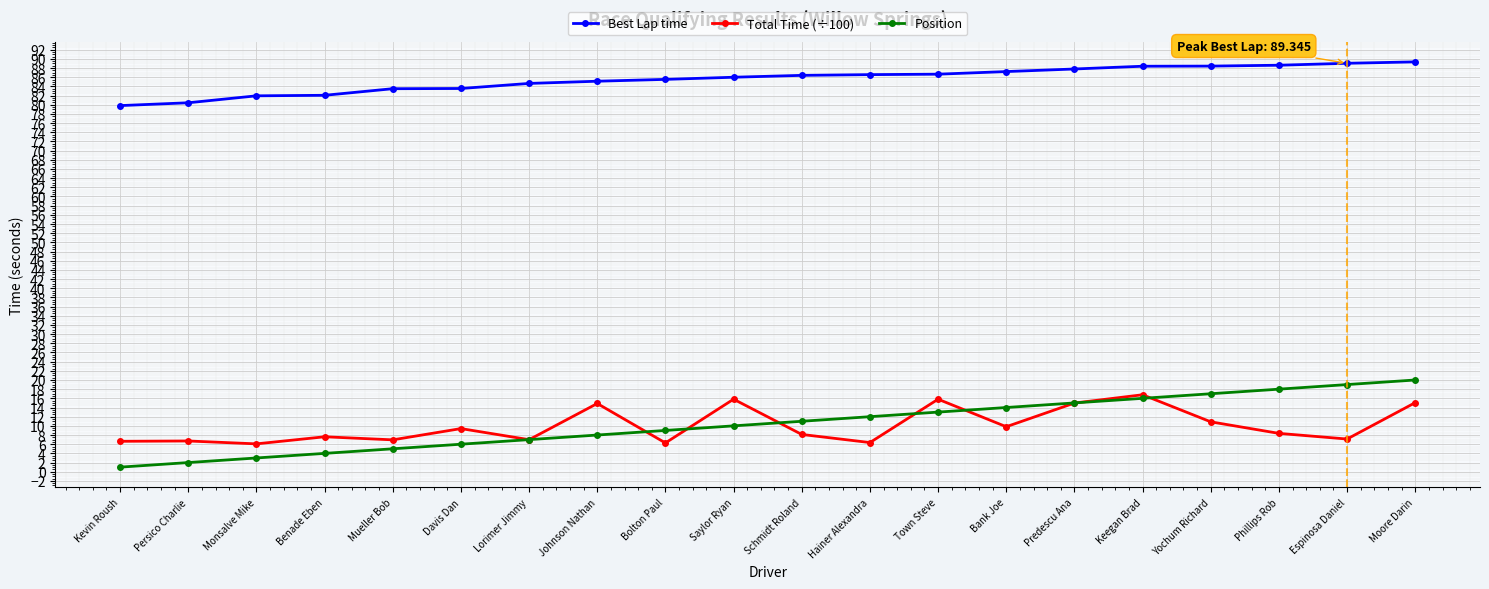

What are all the series names shown in the legend?

Best Lap time, Total Time (÷100), Position